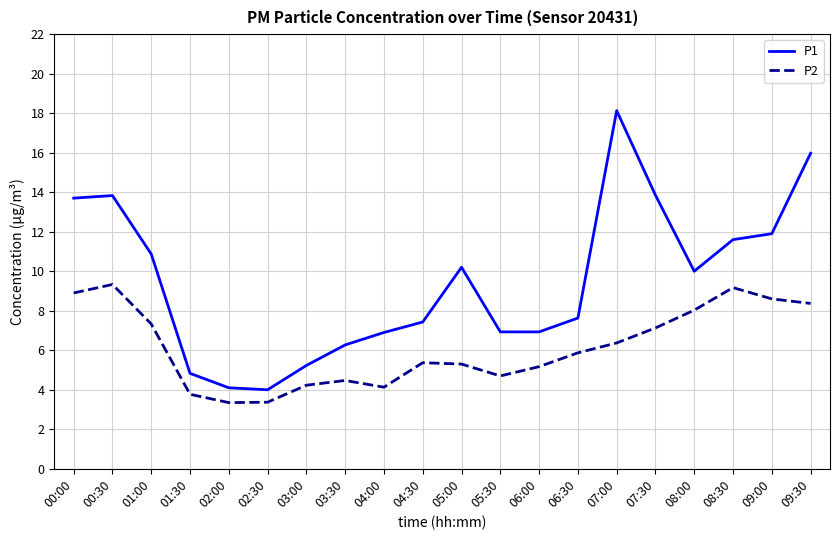

What is the total value across all series at 03:00?

9.5